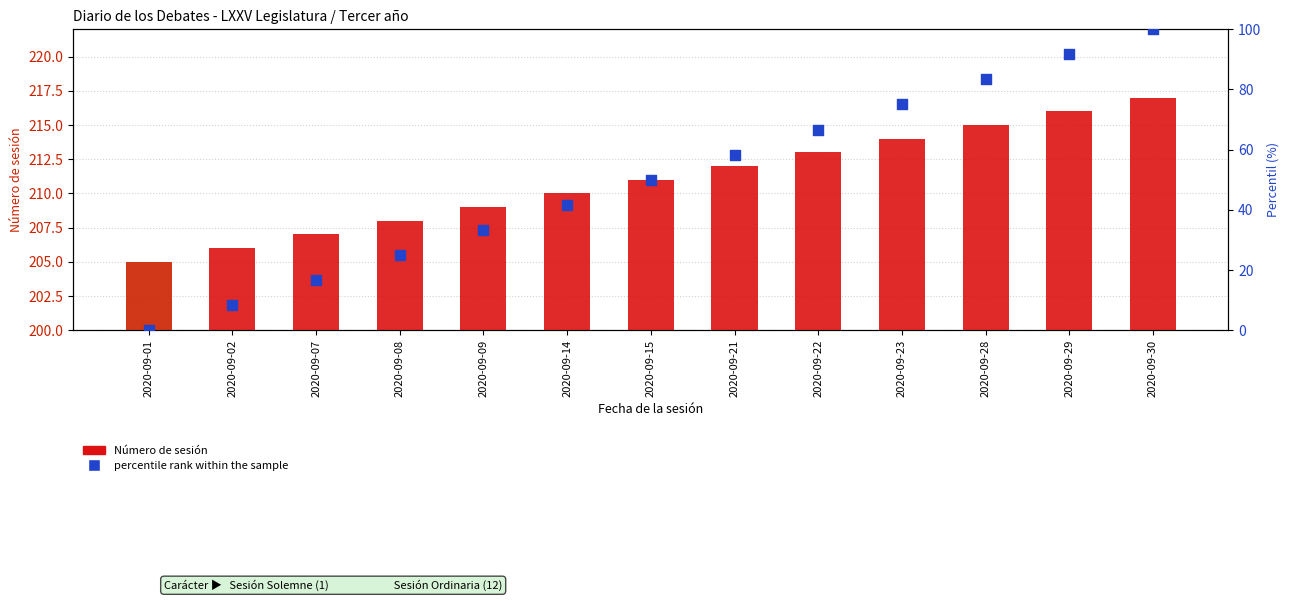

What is the total value across all series at 2020-09-23?

289.0